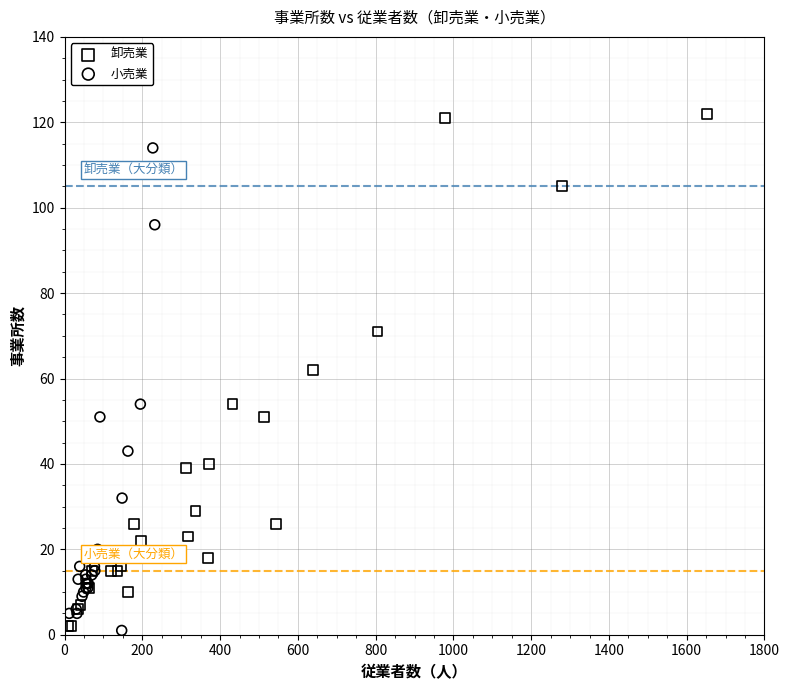

What are all the series names shown in the legend?

卸売業, 小売業